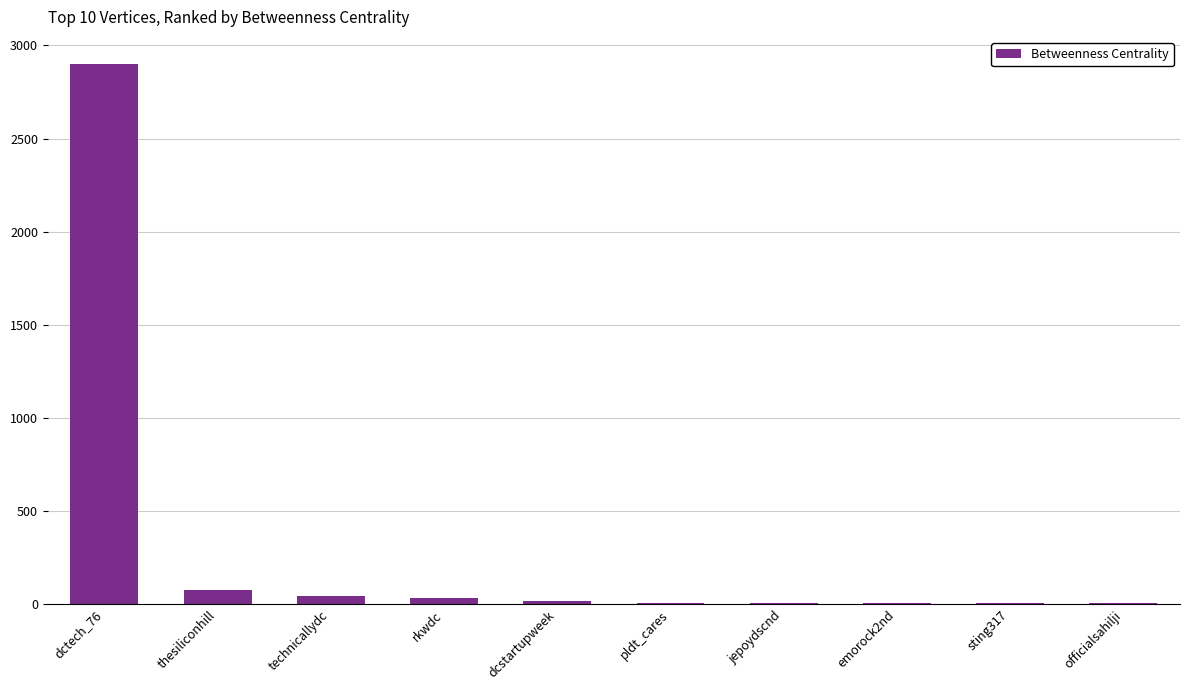

Count the number of data series in this chart.

1